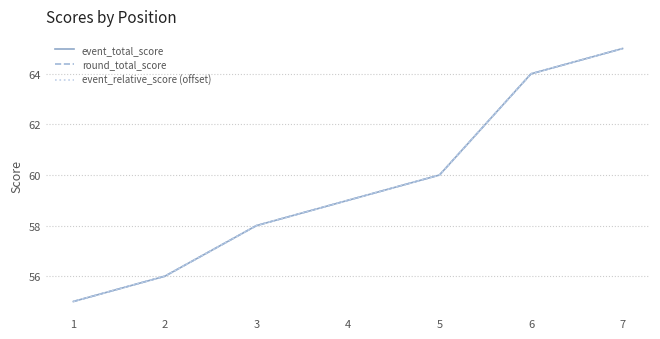

Does the chart have visible grid lines?

Yes